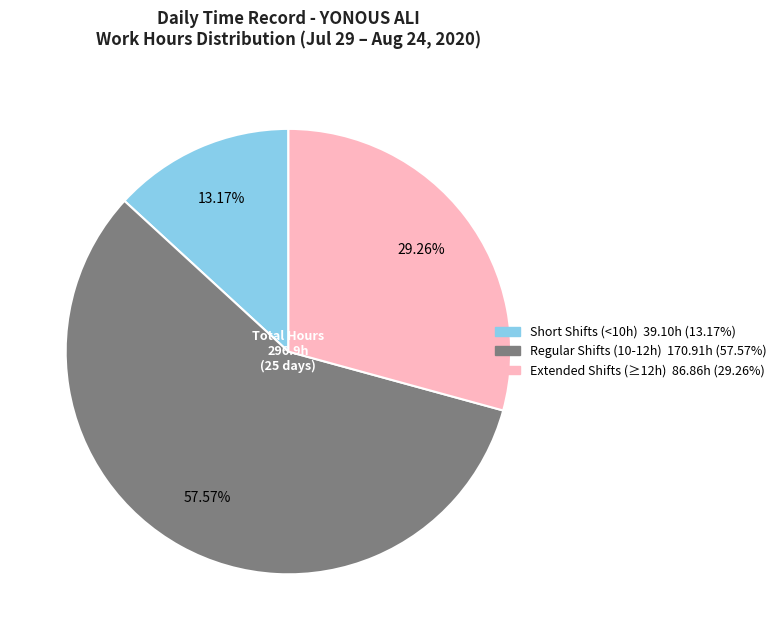

Does any single category account for the majority?

Yes